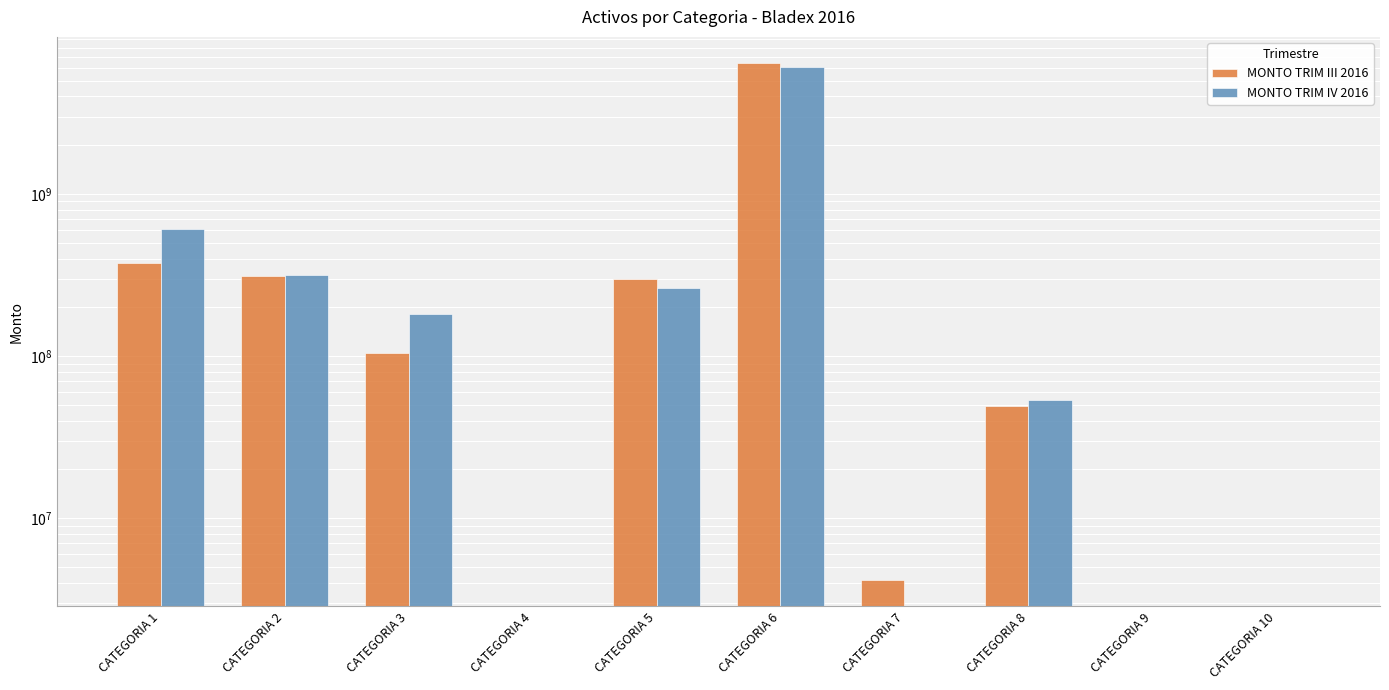

At which label does MONTO TRIM IV 2016 first exceed 181668927?

CATEGORIA 1